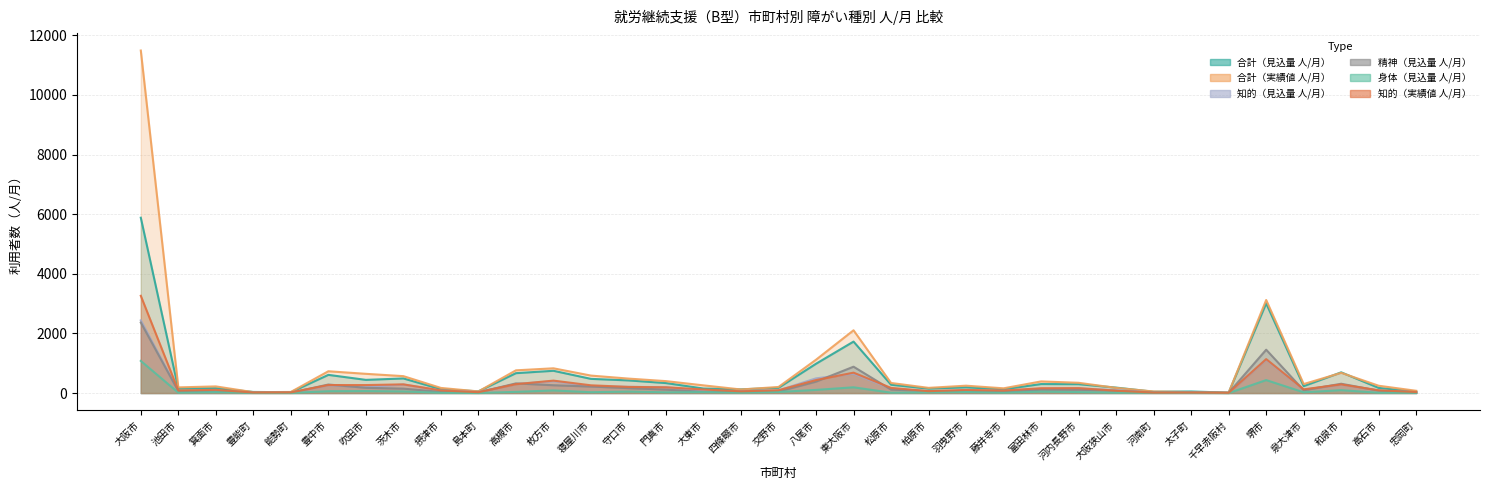

Rank the series by their maximum value, from highest to lowest.

合計（実績値 人/月）, 合計（見込量 人/月）, 知的（実績値 人/月）, 知的（見込量 人/月）, 精神（見込量 人/月）, 身体（見込量 人/月）